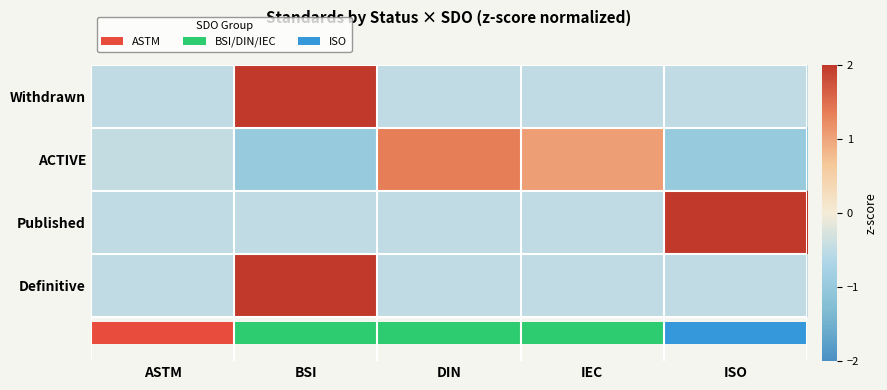

At which label does ACTIVE reach its minimum?

BSI